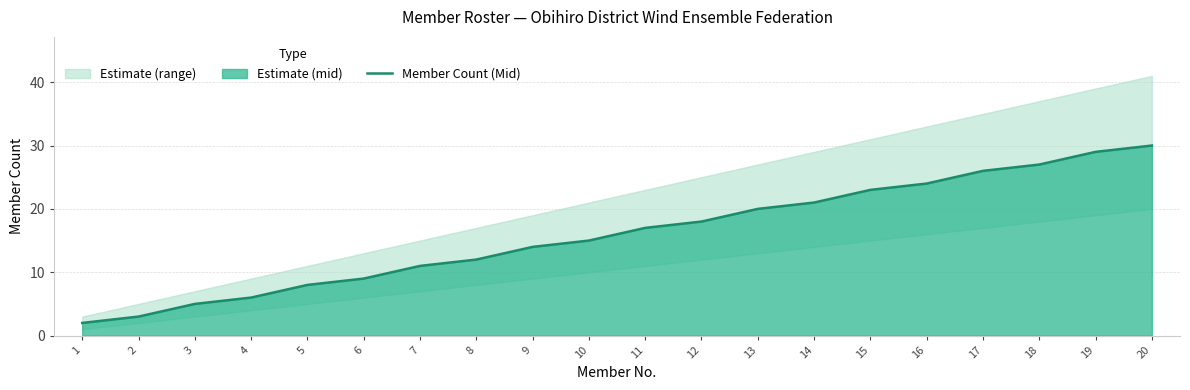

Reading left to right, list all the values displayed in this chart.

2	3	5	6	8	9	11	12	14	15	17	18	20	21	23	24	26	27	29	30